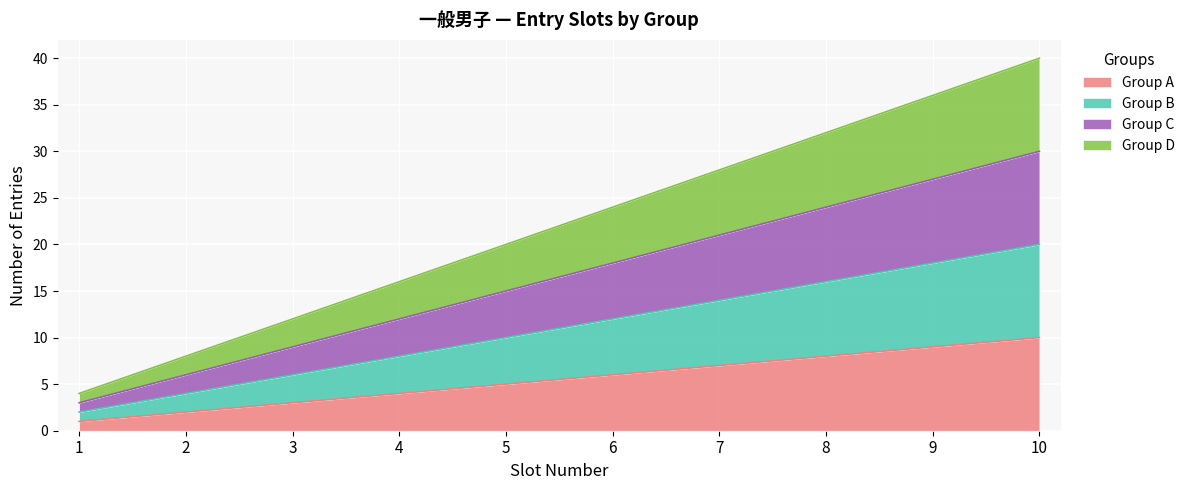

True or false: Group A and Group B intersect in this chart.

False